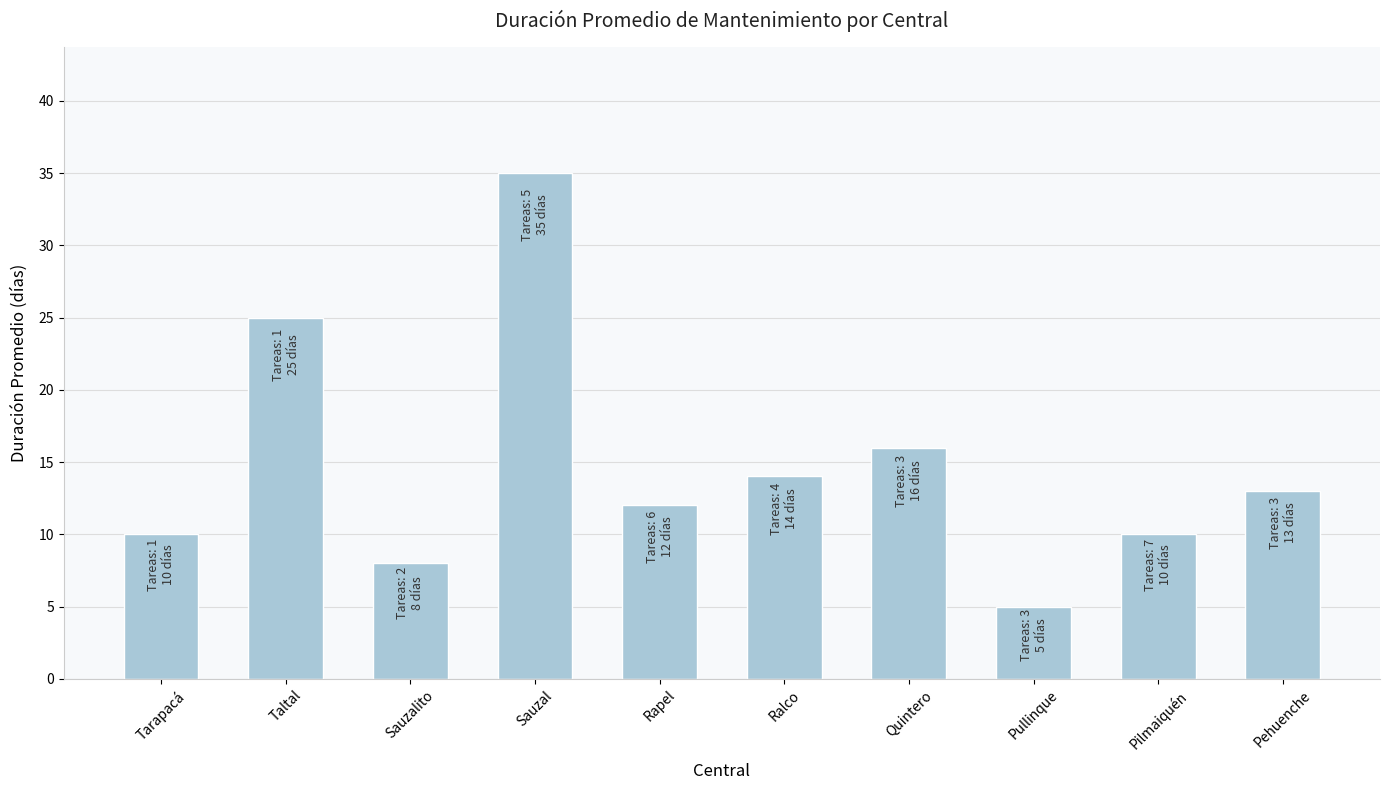

What is the change in value from Ralco to Pilmaiquén?

-4